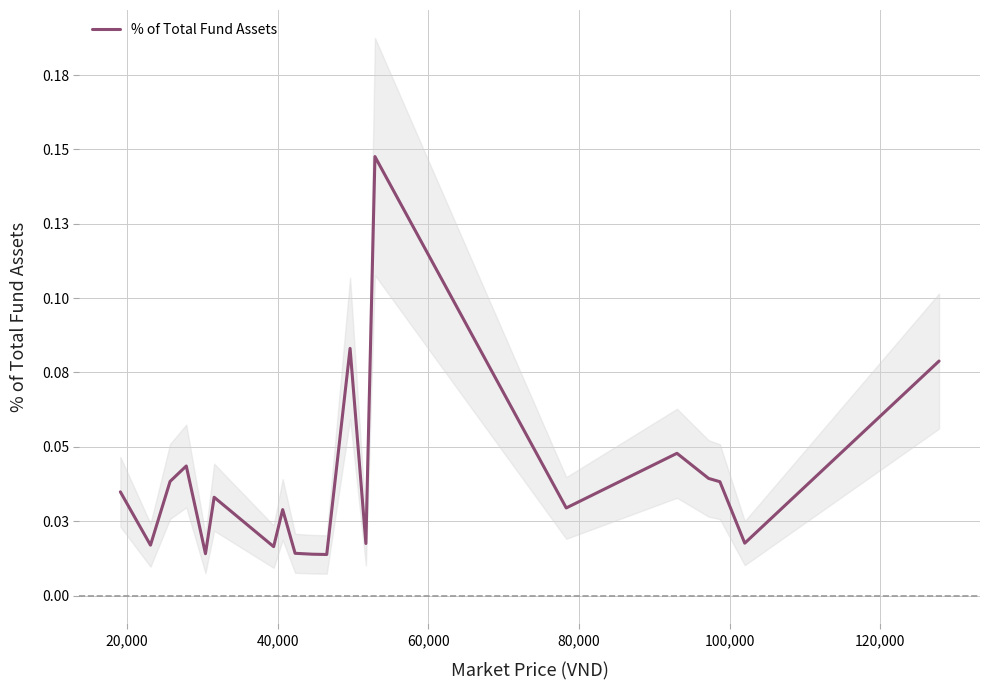

Reading left to right, transcribe all the data shown in this chart.

0.0	0.0	0.0	0.0	0.0	0.0	0.0	0.0	0.0	0.0	0.0	0.1	0.0	0.1	0.0	0.0	0.0	0.0	0.0	0.1